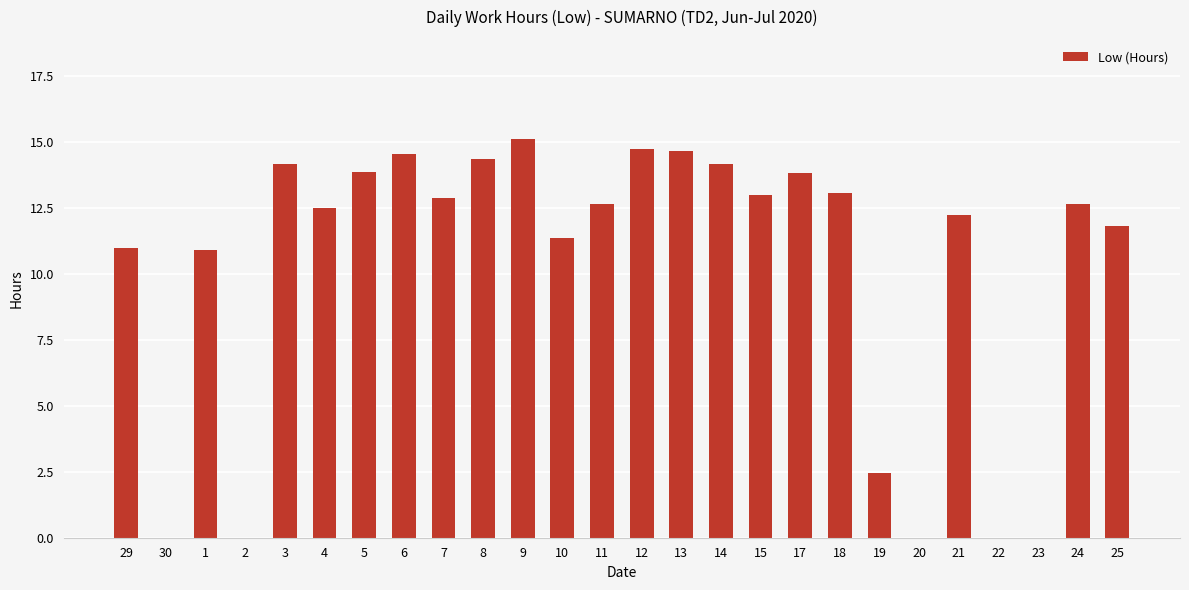

Which category has the highest value across all series?

9